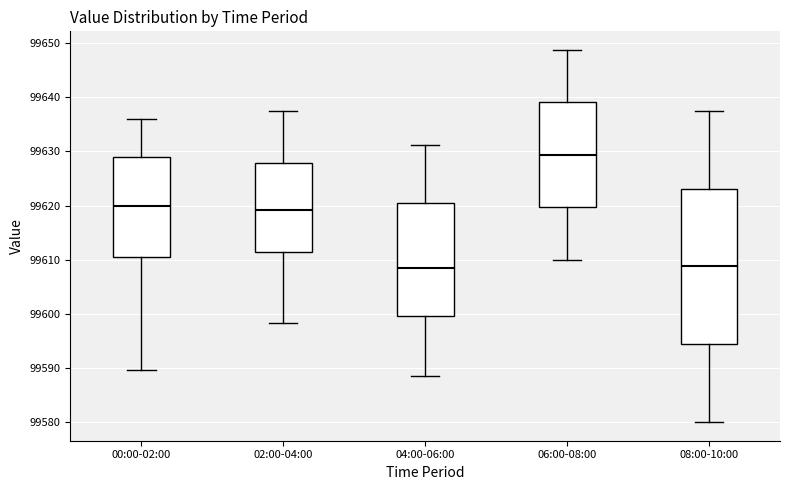

Reading left to right, transcribe this box plot: for each box, give where its median line is, the range the box spans, and where its two whiskers end, as read against the y-axis. The values are not printed on the chart, so give them approximately, as read against the axis.

00:00-02:00: median 99620, box 99611 to 99629, whiskers 99590 to 99636
02:00-04:00: median 99619, box 99611 to 99628, whiskers 99598 to 99637
04:00-06:00: median 99609, box 99600 to 99621, whiskers 99589 to 99631
06:00-08:00: median 99629, box 99620 to 99639, whiskers 99610 to 99649
08:00-10:00: median 99609, box 99594 to 99623, whiskers 99580 to 99638